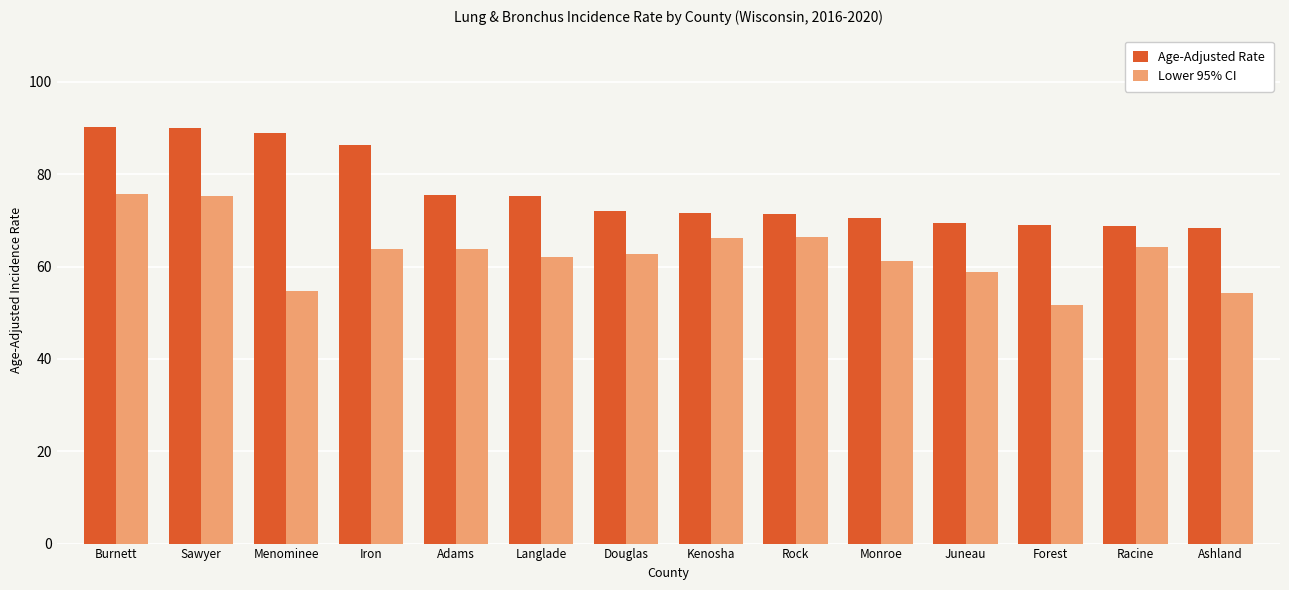

List the series in order of their overall mean, lowest first.

Lower 95% CI, Age-Adjusted Rate